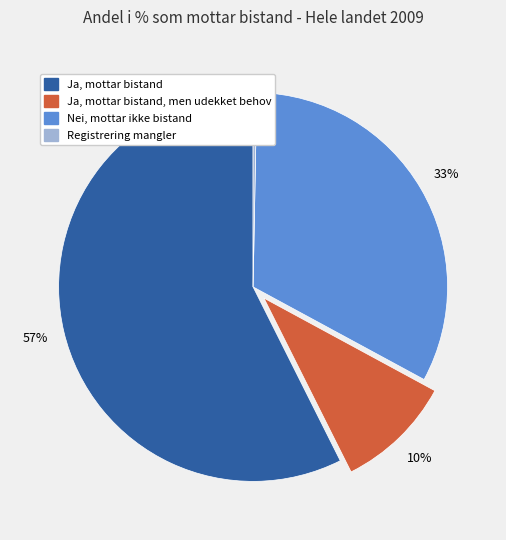

Does Nei, mottar ikke bistand represent more than half of the total?

No